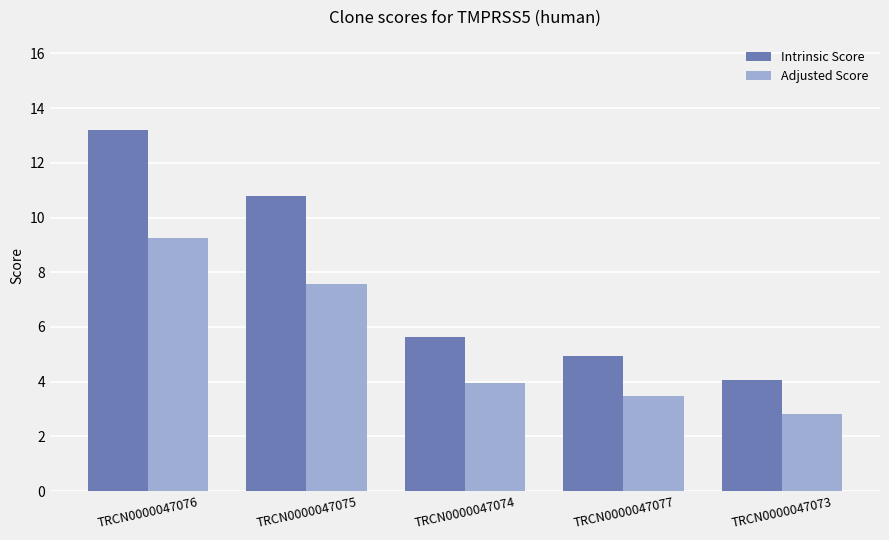

Where does the Intrinsic Score series first go above 5?

TRCN0000047076